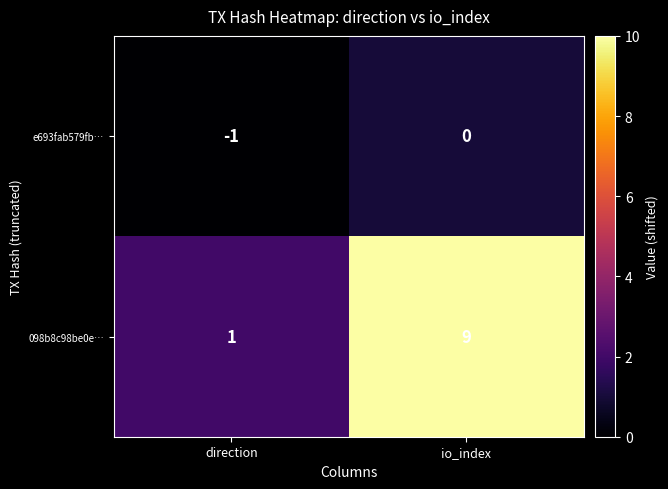

Where is e693fab579fb… nearest to the value 0?

io_index